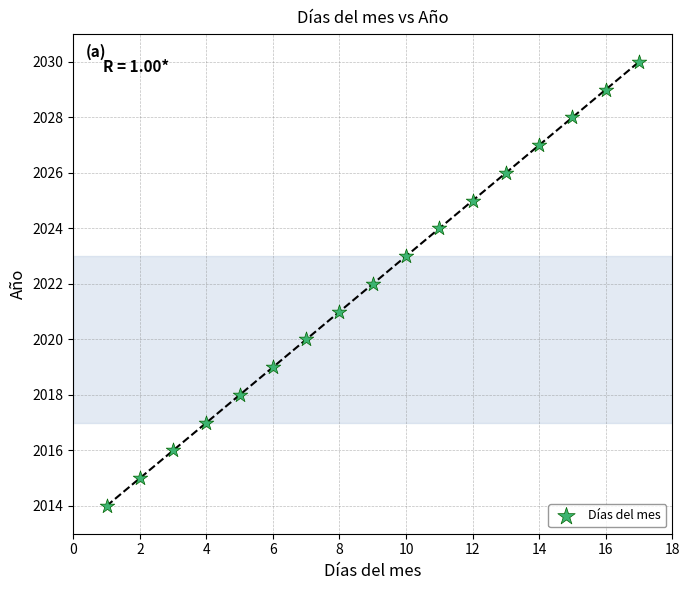

What is the range of X values (max minus min)?

16